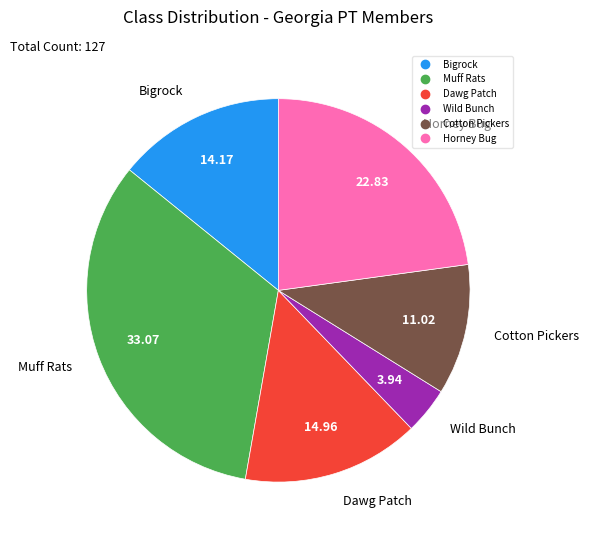

Which slice is the smallest?

Wild Bunch